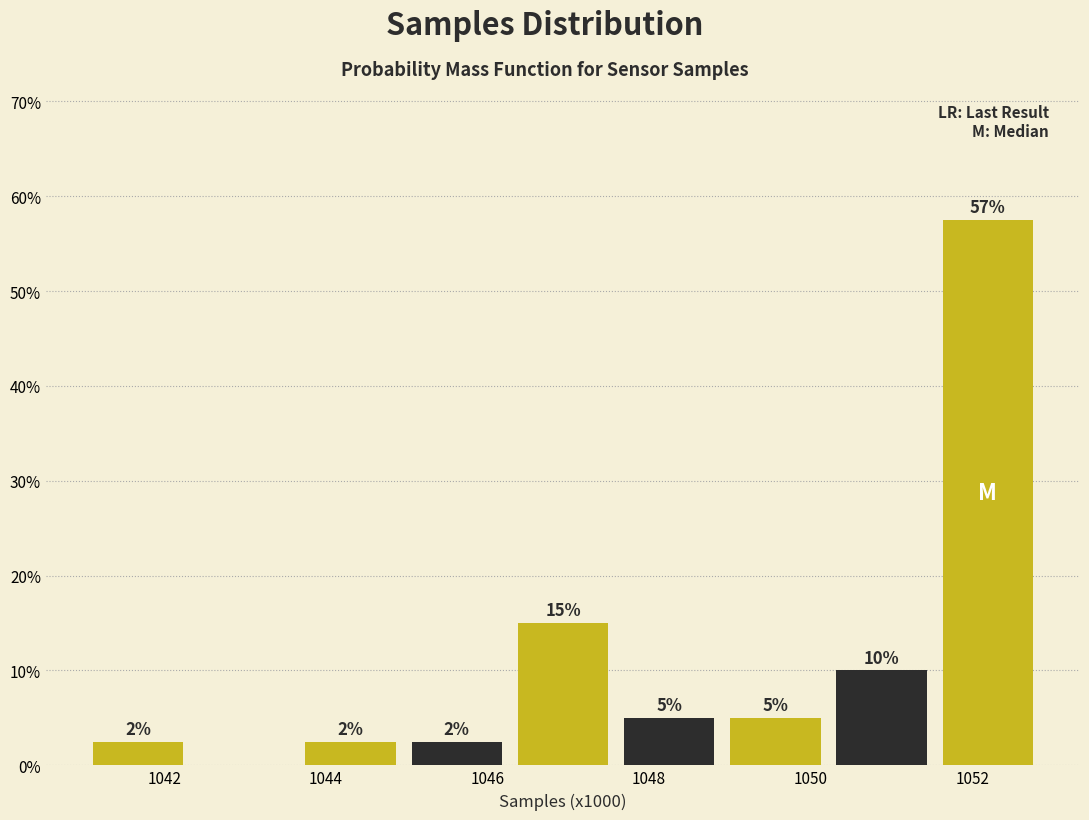

Which range on the x-axis has the tallest bar?

1051.6 to 1052.8